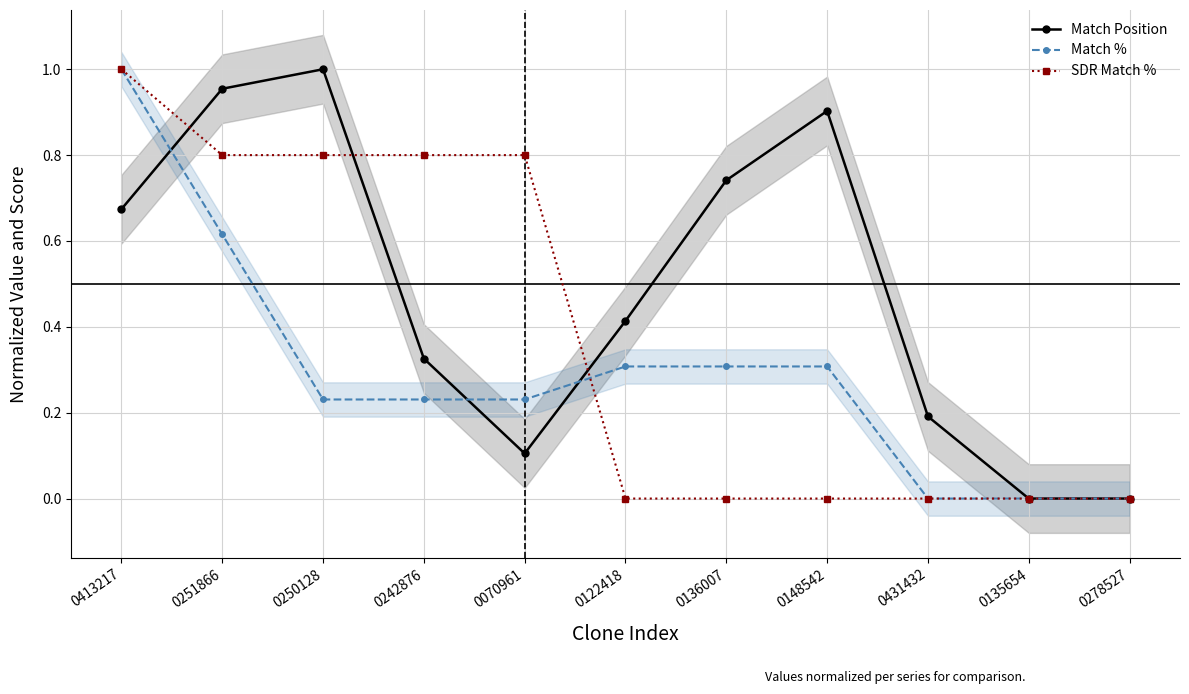

How many lines are shown in the chart?

3